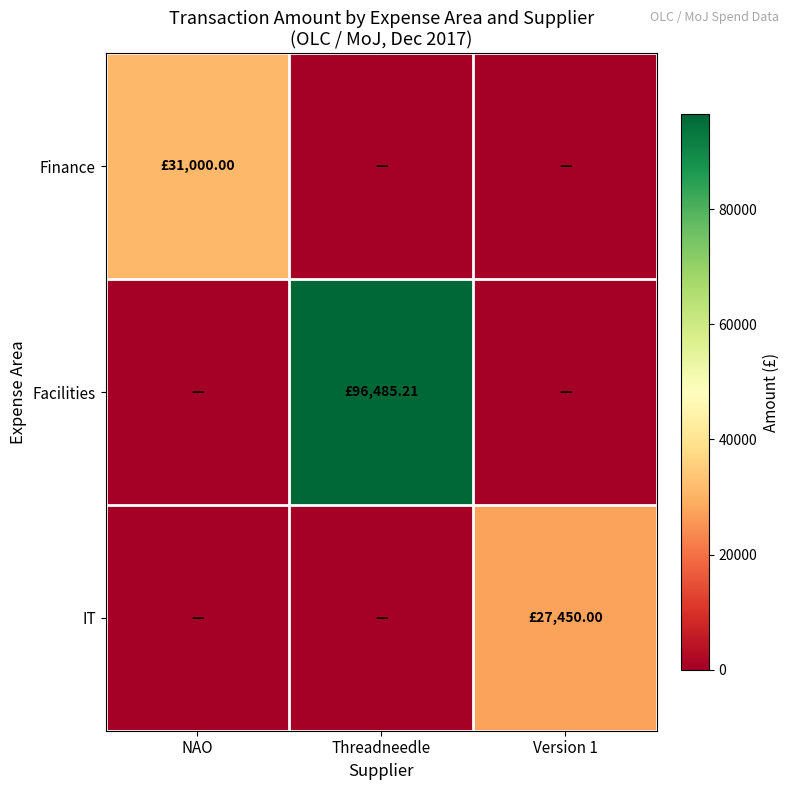

How many distinct data groups are displayed?

3